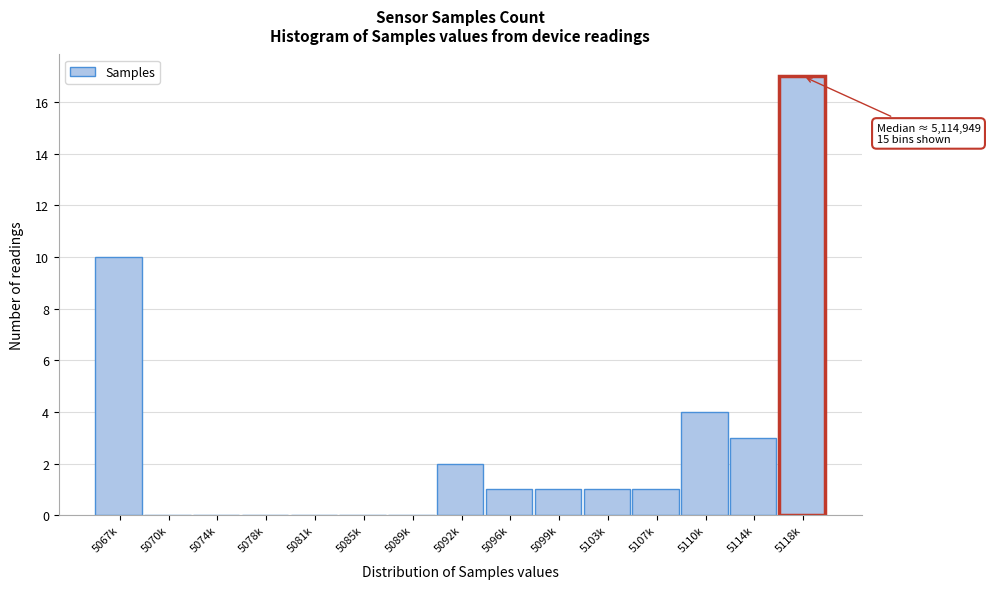

Reading right to left, what are all the values shown in this chart?

5118k=17	5114k=3	5110k=4	5107k=1	5103k=1	5099k=1	5096k=1	5092k=2	5089k=0	5085k=0	5081k=0	5078k=0	5074k=0	5070k=0	5067k=10